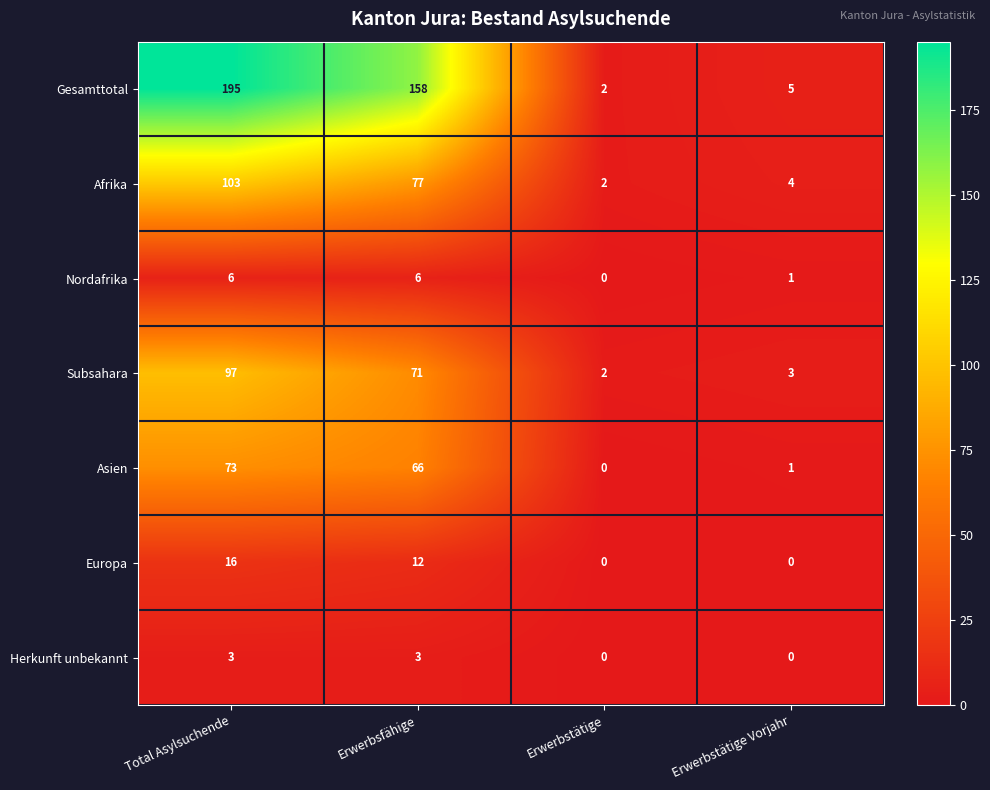

Is it true that Subsahara equals 71 at Erwerbsfähige?

True